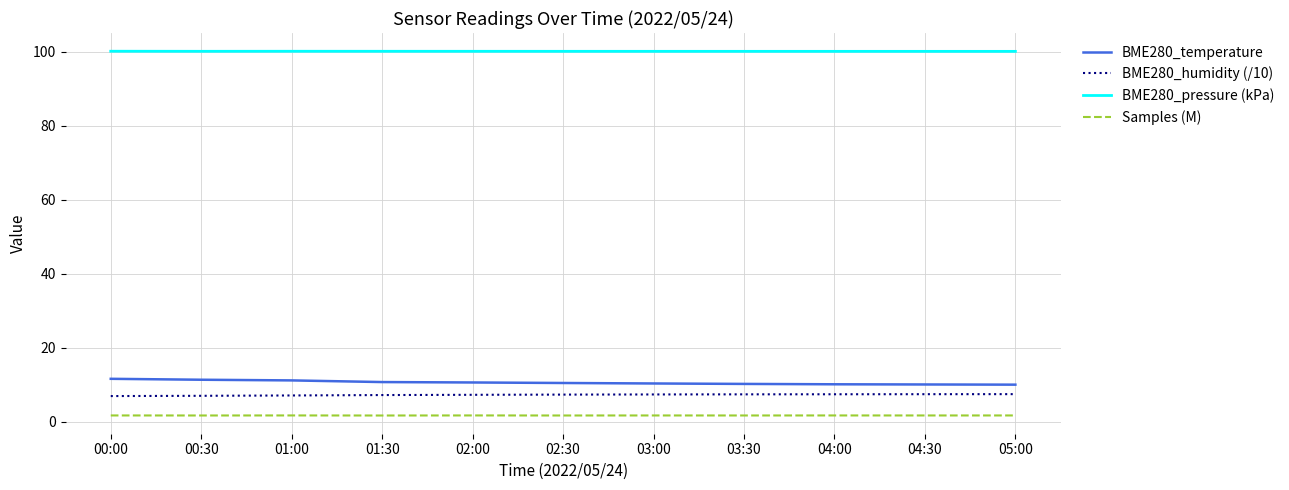

Is the value of BME280_temperature at 02:00 greater than the value of BME280_humidity (/10) at 03:30?

Yes